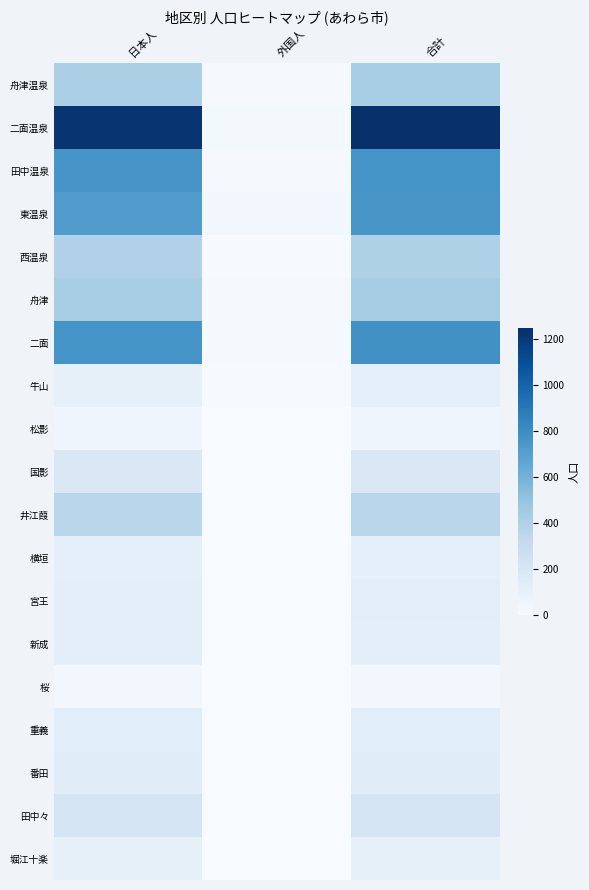

Reading left to right, transcribe all the data shown in this chart.

舟津温泉: 日本人=418	外国人=12	合計=430
二面温泉: 日本人=1226	外国人=22	合計=1248
田中温泉: 日本人=758	外国人=11	合計=769
東温泉: 日本人=717	外国人=35	合計=752
西温泉: 日本人=396	外国人=6	合計=402
舟津: 日本人=426	外国人=10	合計=436
二面: 日本人=767	外国人=15	合計=782
牛山: 日本人=106	外国人=9	合計=115
松影: 日本人=49	外国人=0	合計=49
国影: 日本人=179	外国人=0	合計=179
井江葭: 日本人=359	外国人=0	合計=359
横垣: 日本人=113	外国人=0	合計=113
宮王: 日本人=126	外国人=3	合計=129
新成: 日本人=124	外国人=0	合計=124
桜: 日本人=33	外国人=0	合計=33
重義: 日本人=136	外国人=0	合計=136
番田: 日本人=142	外国人=0	合計=142
田中々: 日本人=217	外国人=3	合計=220
堀江十楽: 日本人=105	外国人=0	合計=105